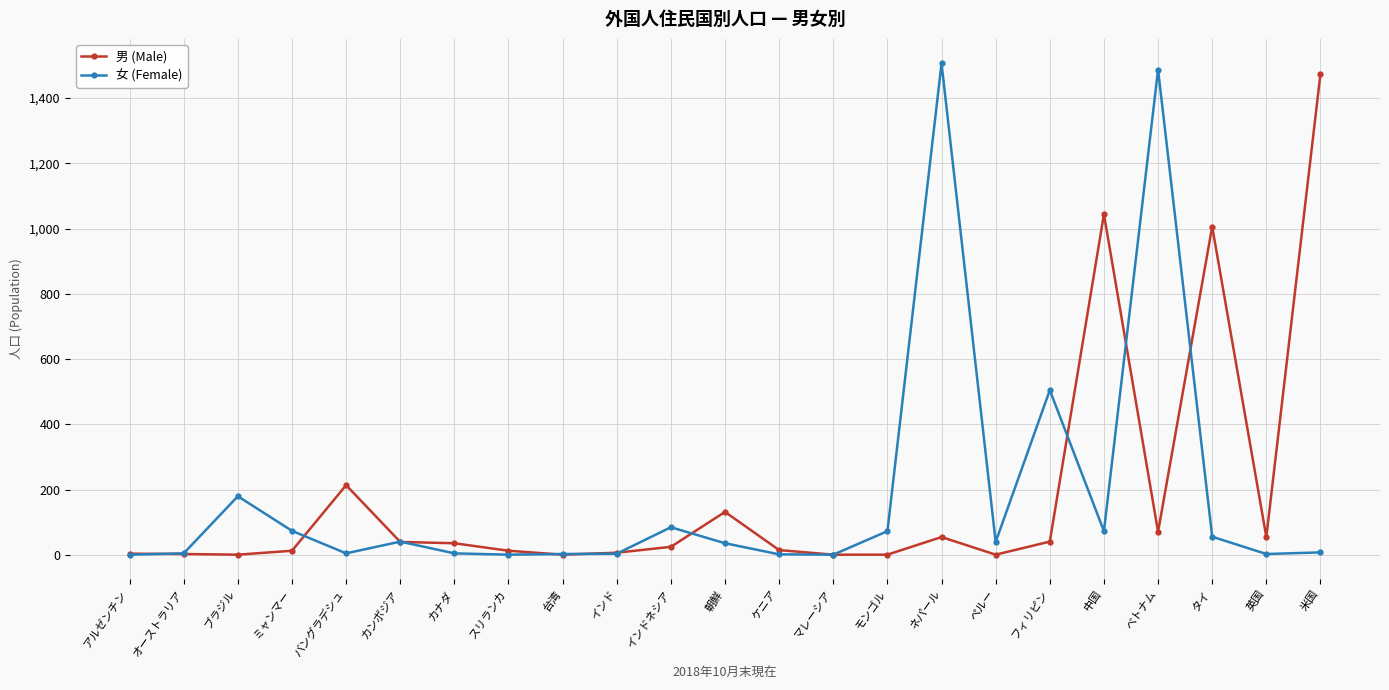

True or false: 男 (Male) has more than 0 interior local peaks.

True